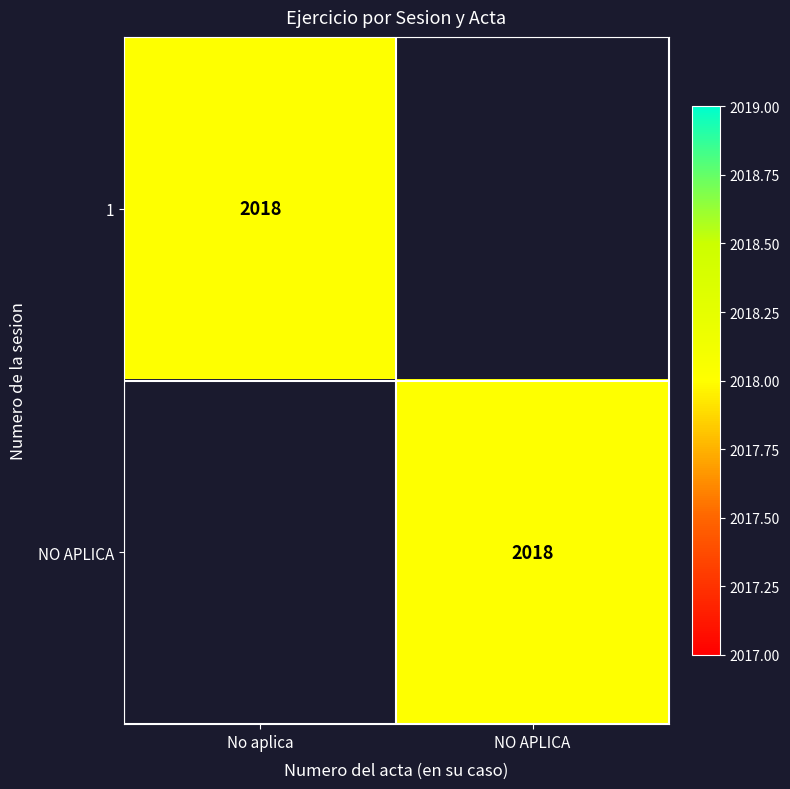

The 1 series shows 674 at No aplica. True or false?

False